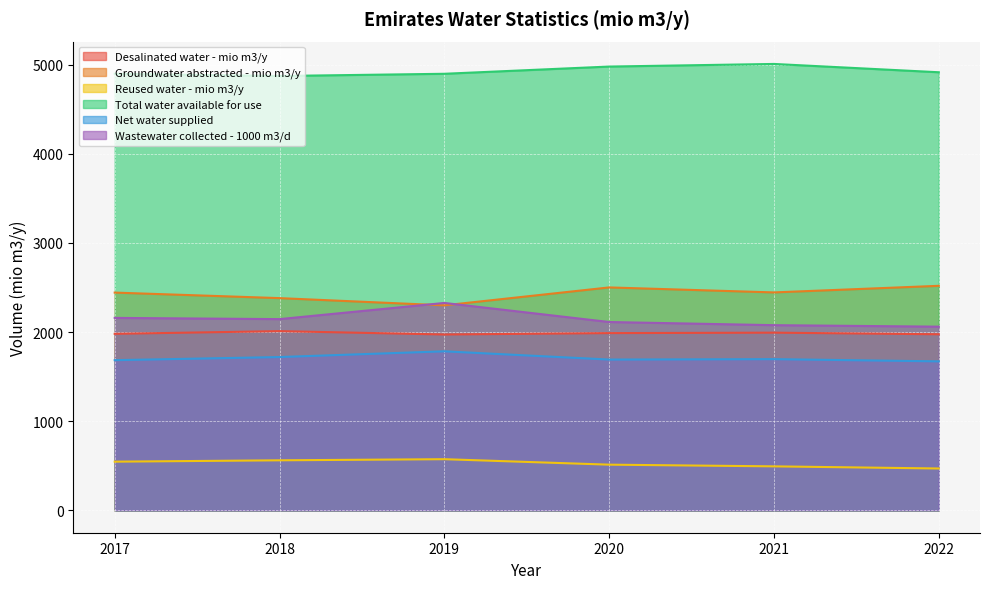

What is the difference between the maximum and second lowest values in the Wastewater collected - 1000 m3/d series?

249.3